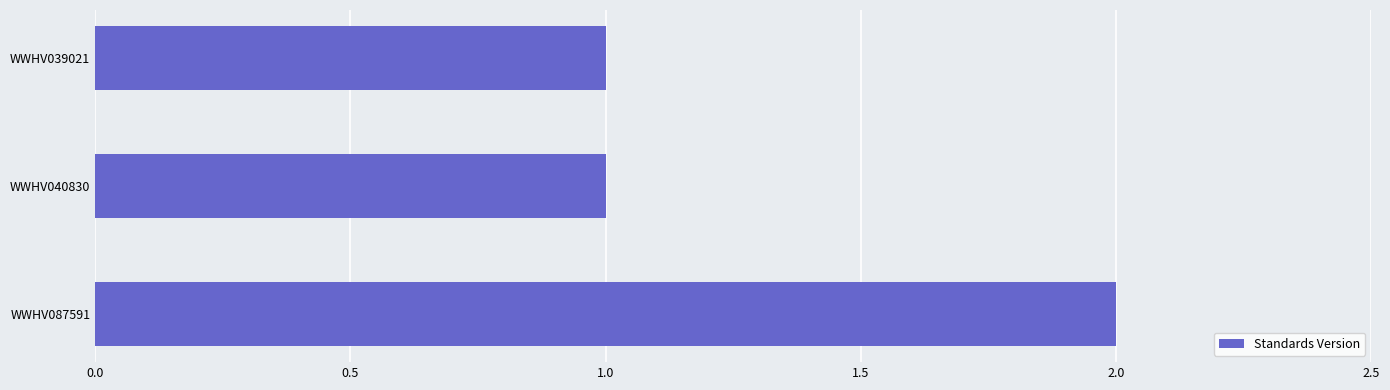

The chart shows a value of 0 at WWHV039021. True or false?

False